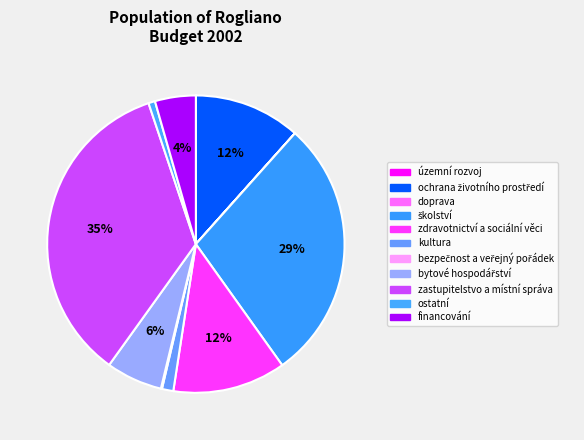

To the nearest percent, what percentage of the pie is zdravotnictví a sociální věci?

12%